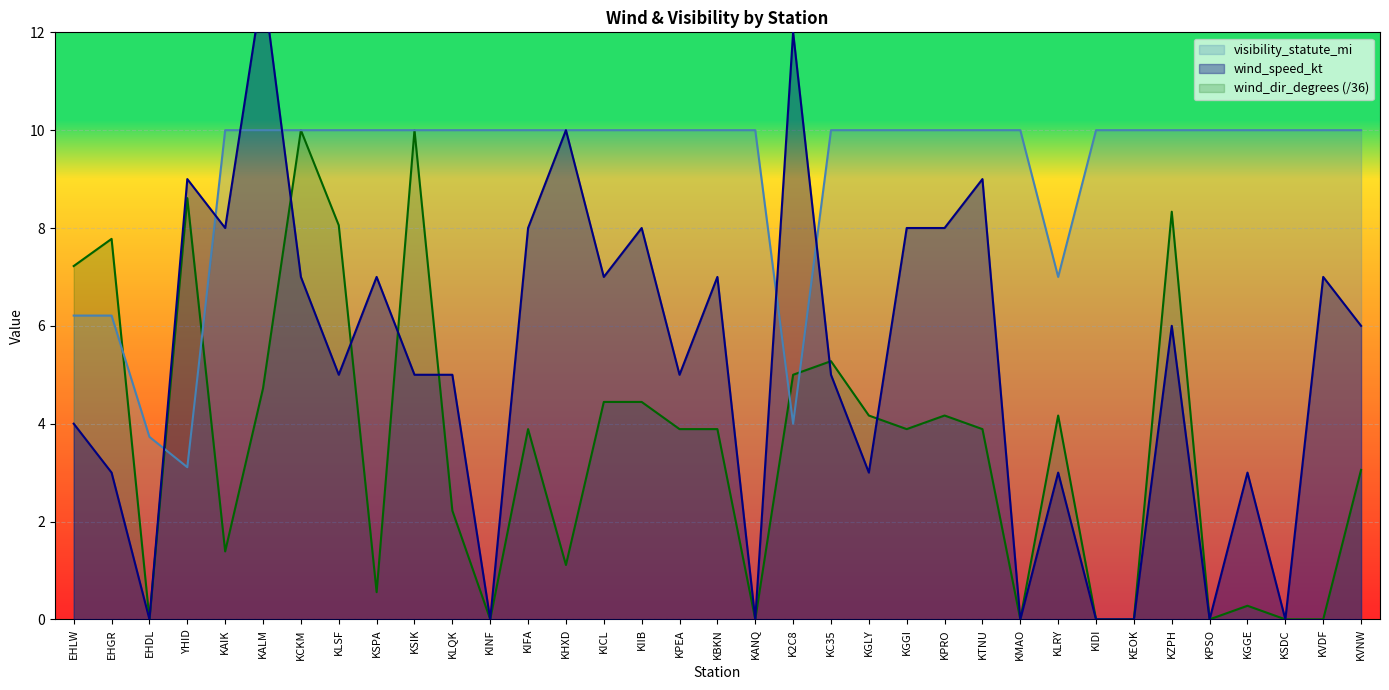

How many interior local valleys does the visibility_statute_mi series have?

3